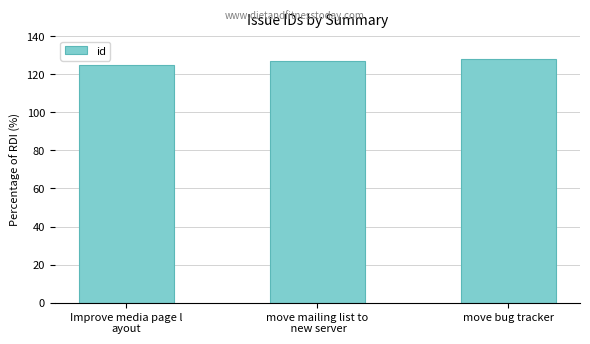

What is the value of the 3rd bar from the left?

128